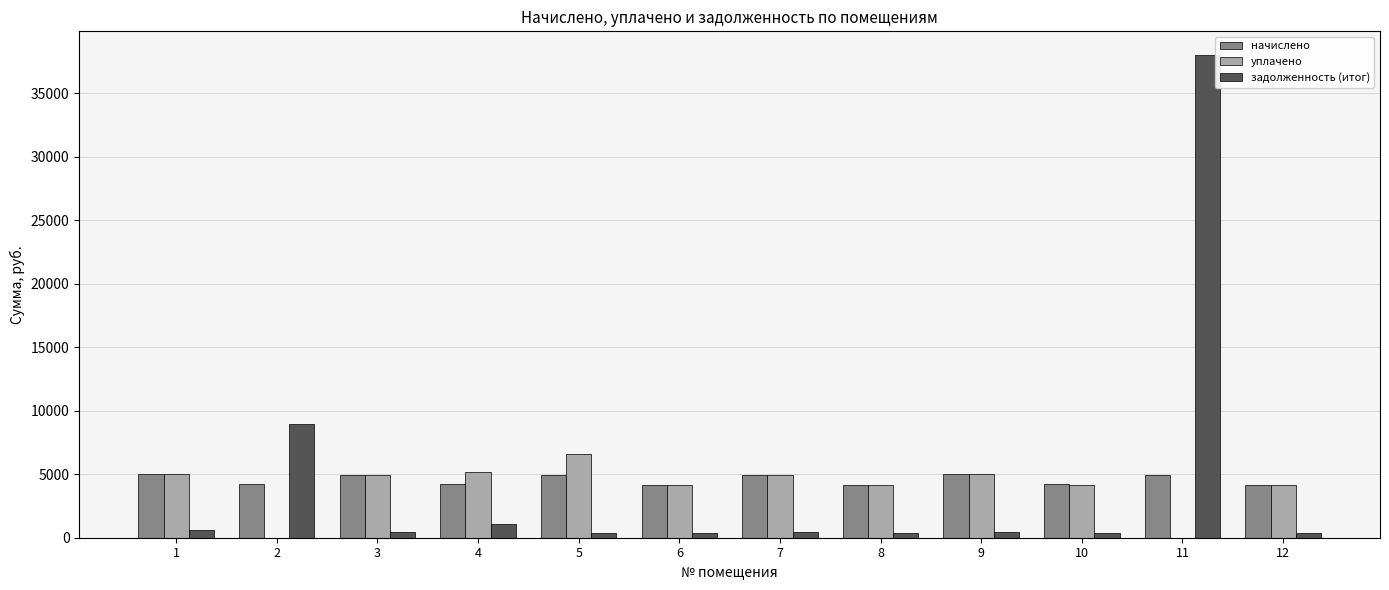

The начислено series shows 4188.4 at 8. True or false?

True